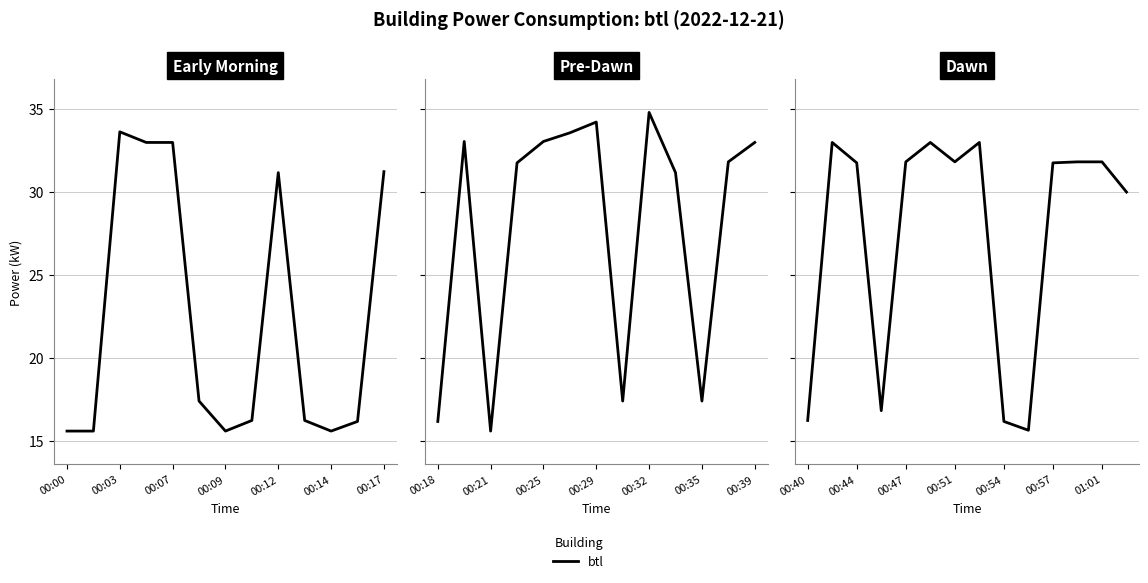

Read the value at 00:54.

16.2